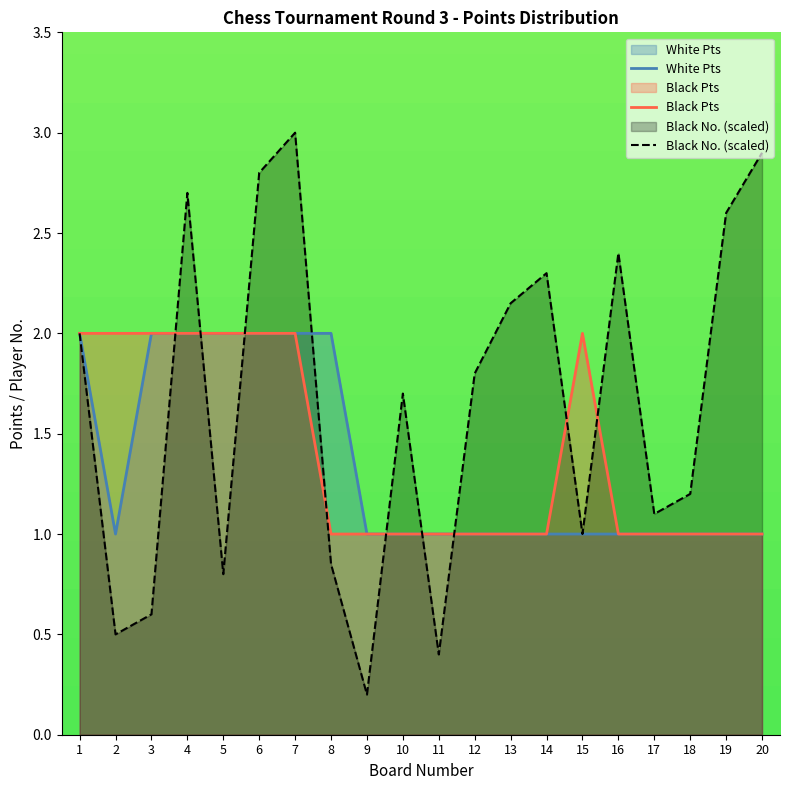

At which label does Black No. (scaled) reach its minimum?

9